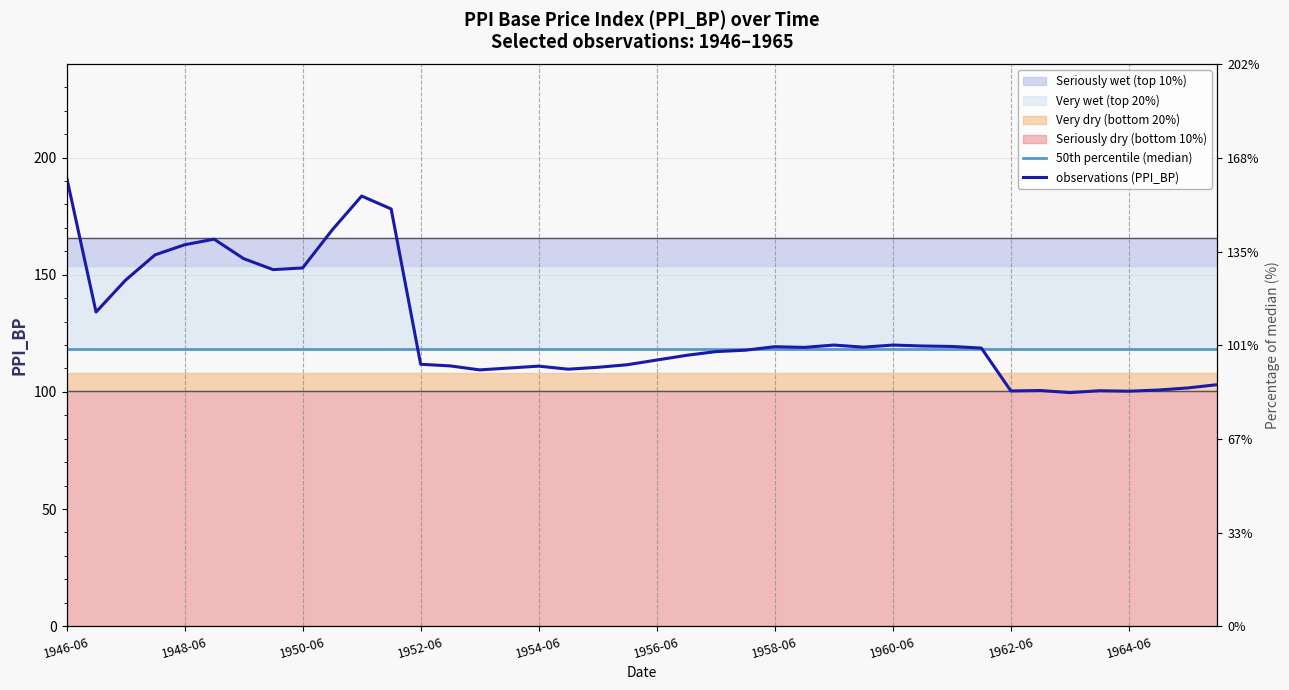

Is it true that 50th percentile (median) equals 194.2 at 22?

False